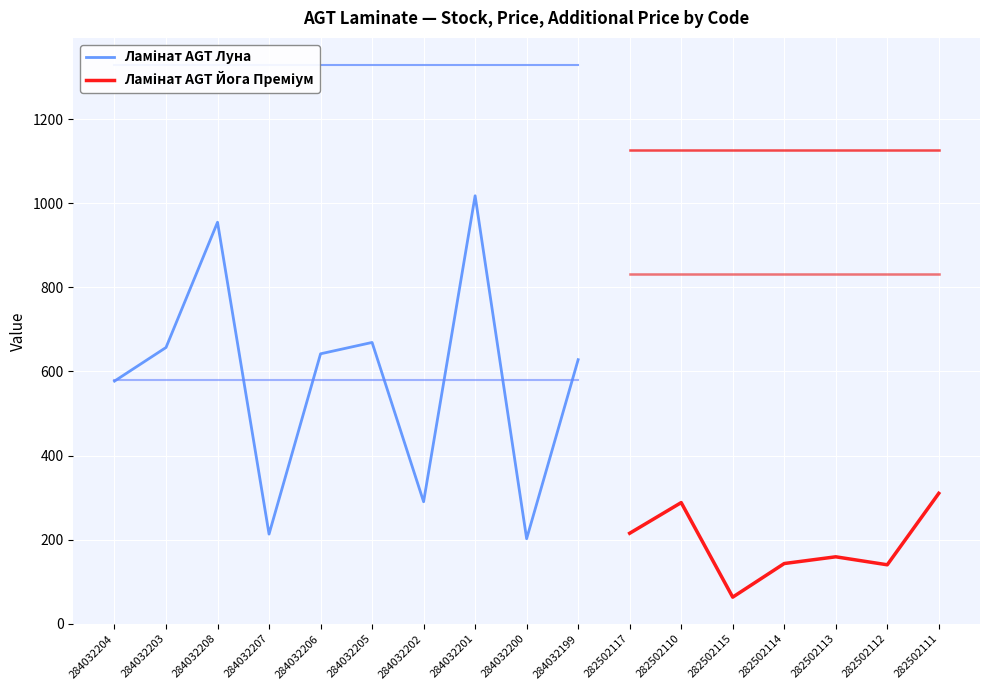

What is the greatest value displayed?

1330.3